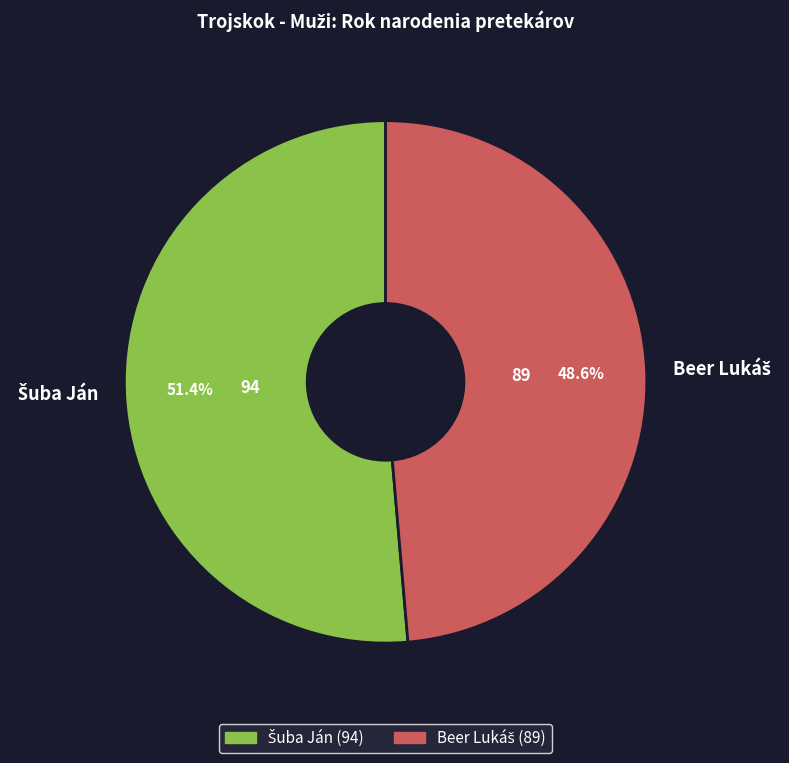

To the nearest percent, what is the average slice percentage?

50%